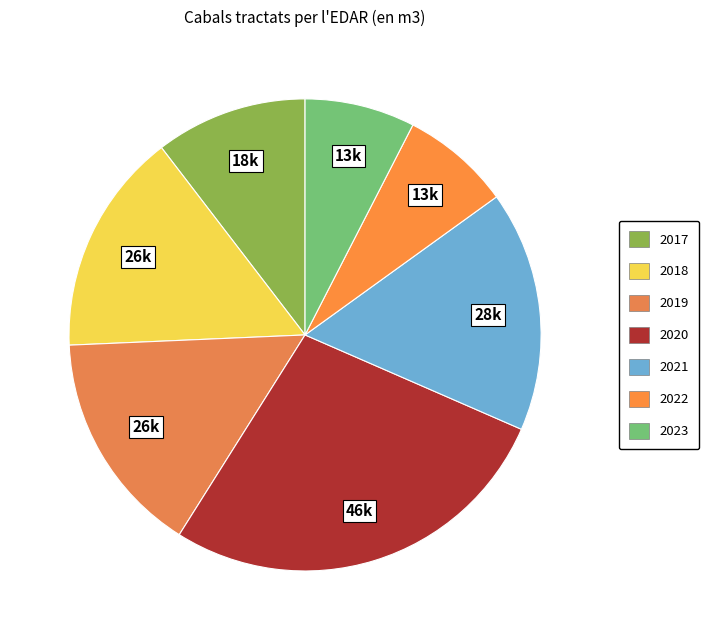

Is 2023 the majority of the pie?

No